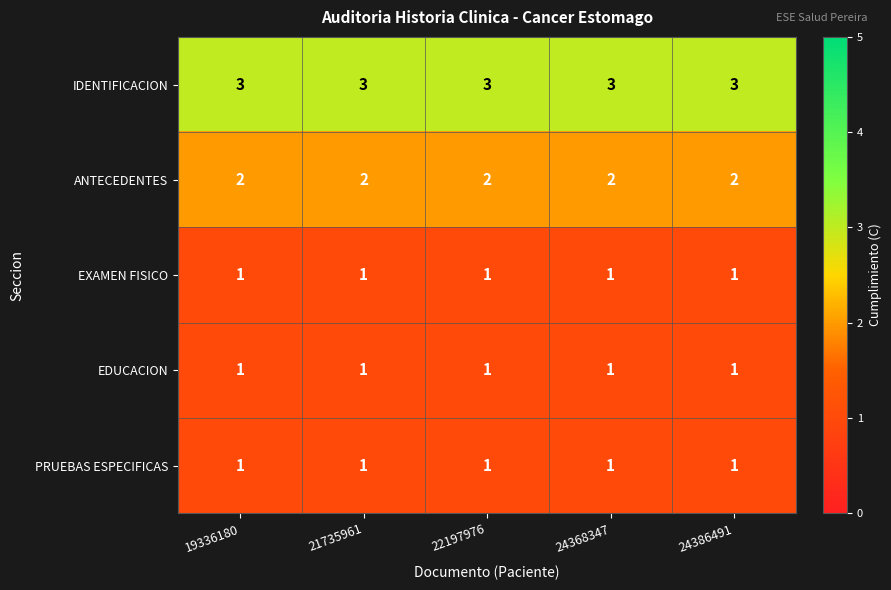

What is the sum of the IDENTIFICACION values at 22197976 and 19336180?

6